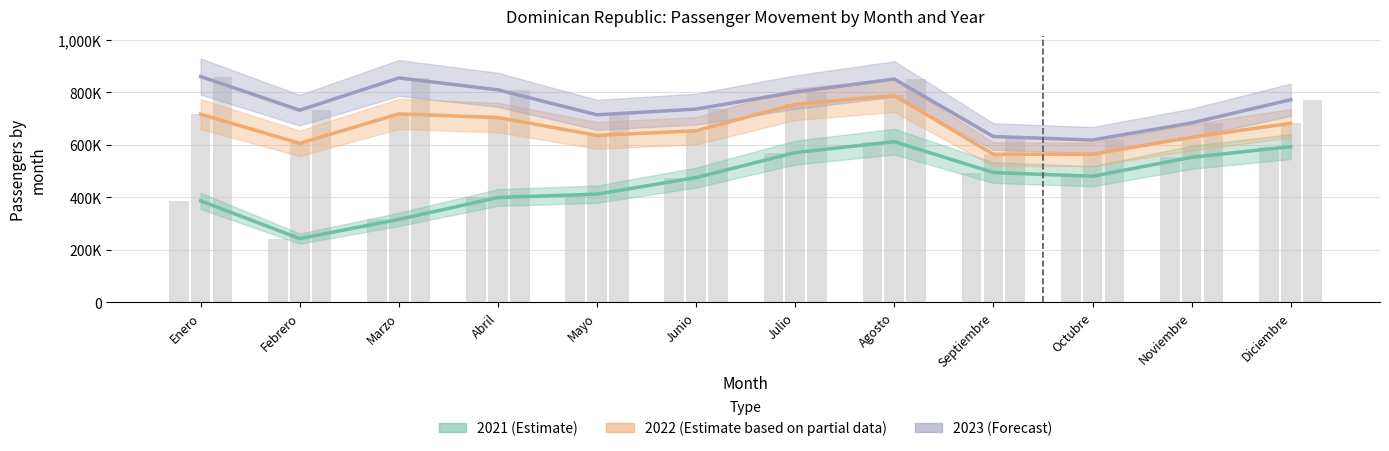

Rank the series by their average value, from lowest to highest.

2021, 2022, 2023